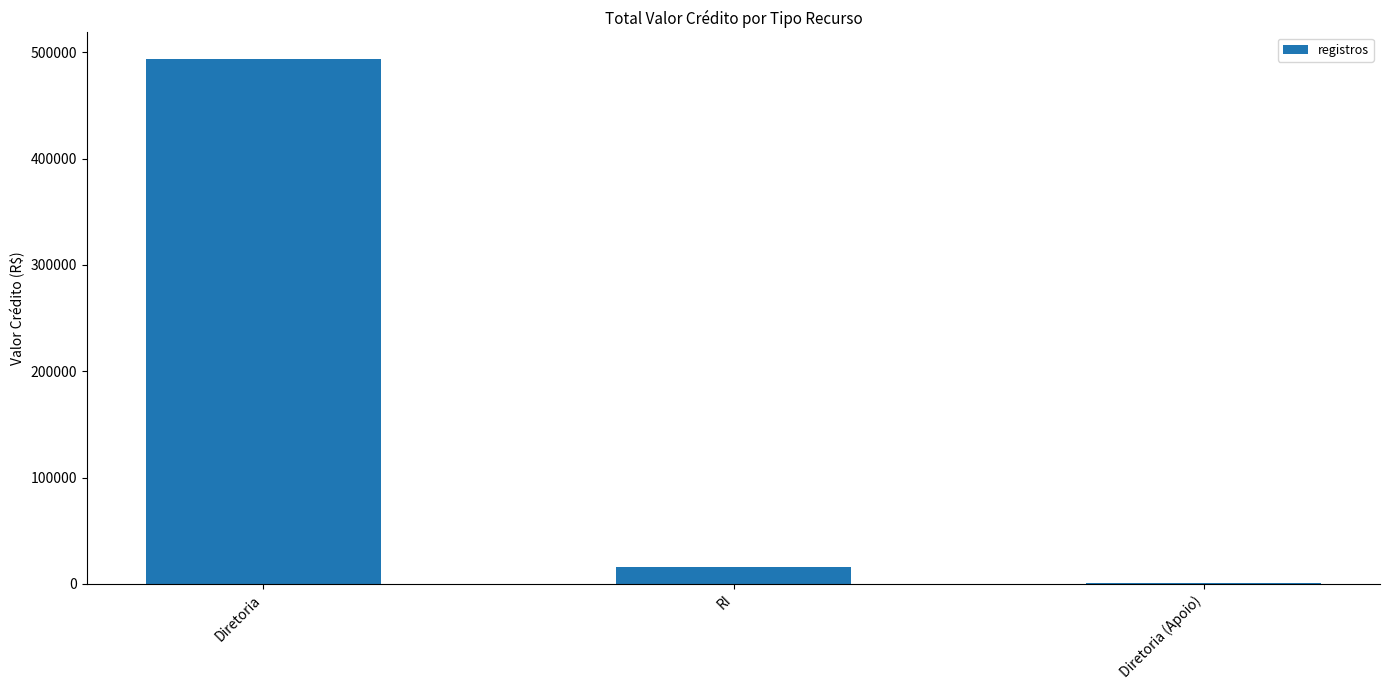

Where is the data nearest to the value 247430?

RI